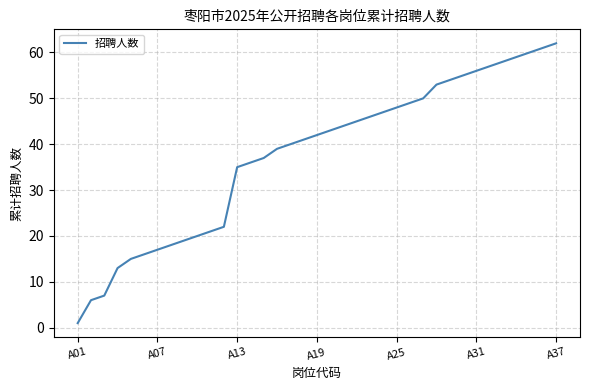

What is the difference between the maximum and minimum values?

61